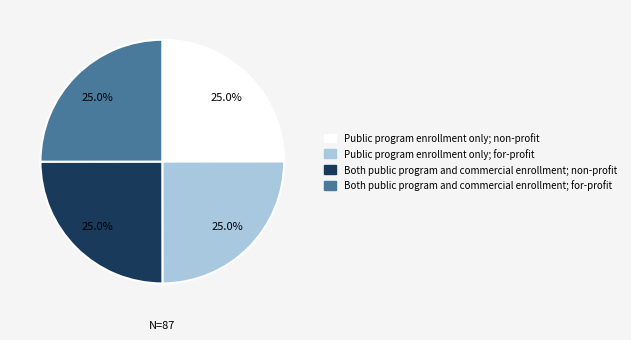

Does any single category account for the majority?

No